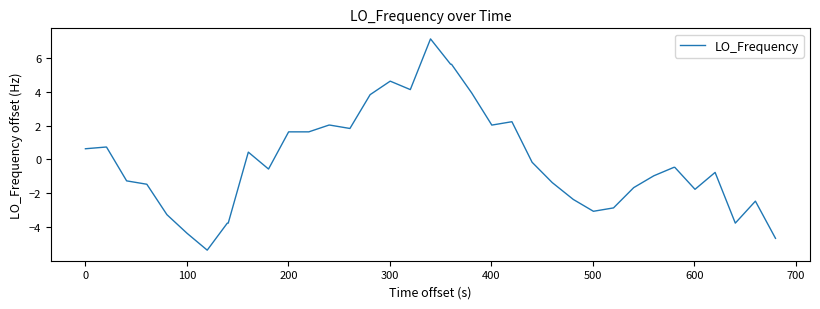

What is the minimum value shown in the chart?

-5.4